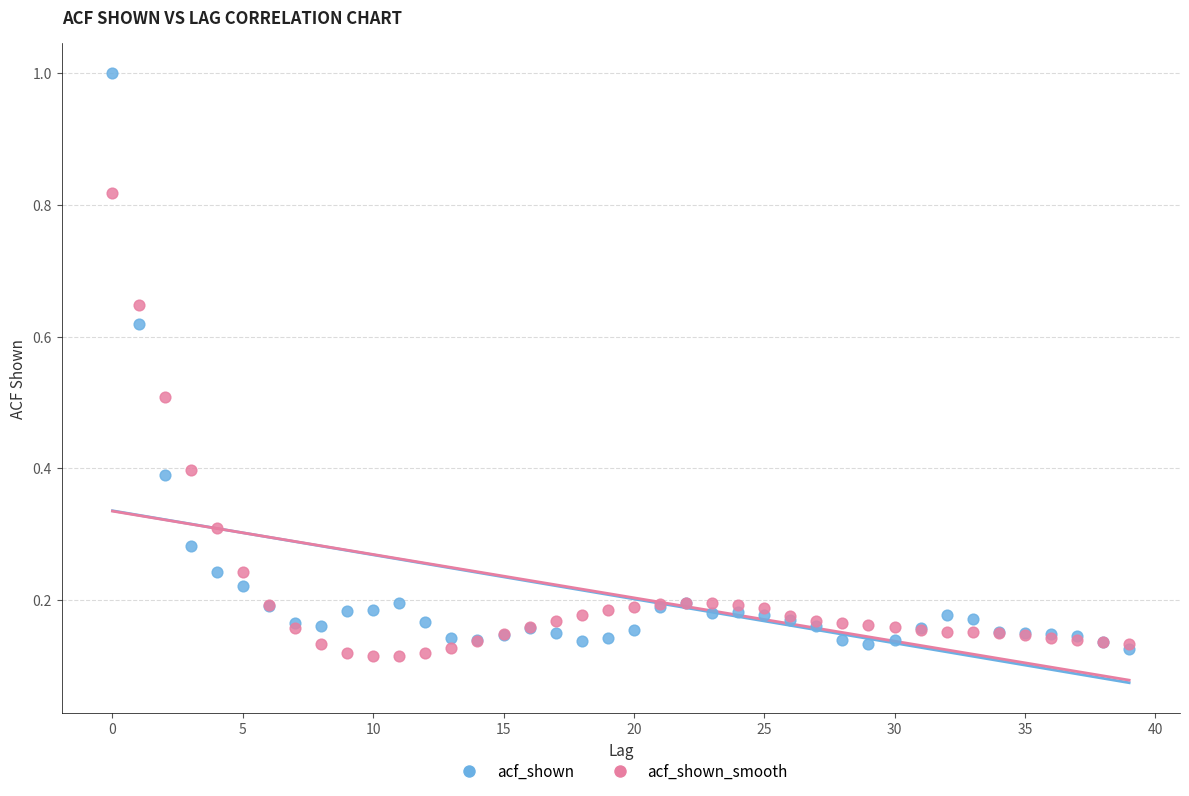

What are all the series names shown in the legend?

acf_shown, acf_shown_smooth